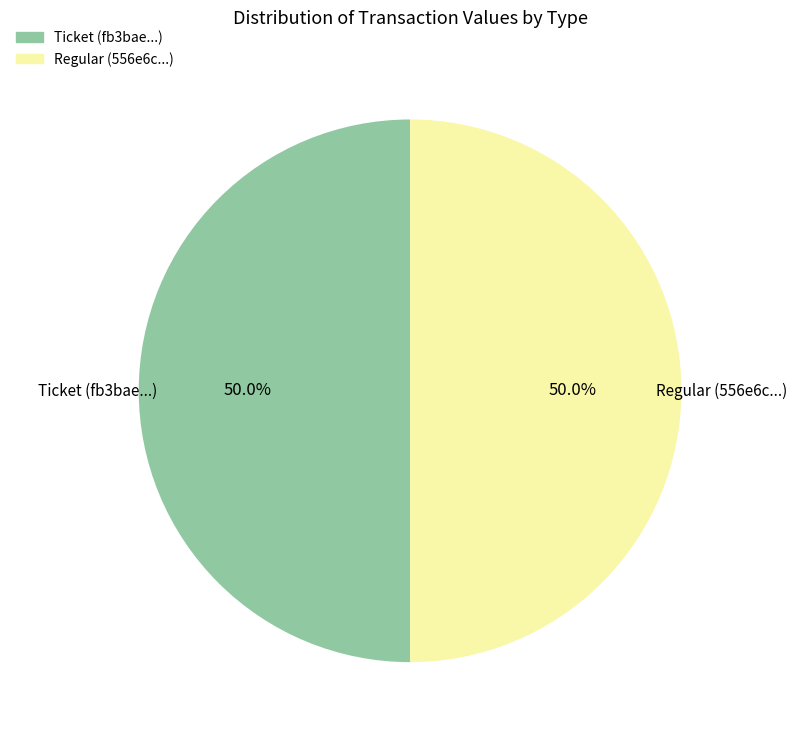

To the nearest percent, what is the average slice percentage?

50%